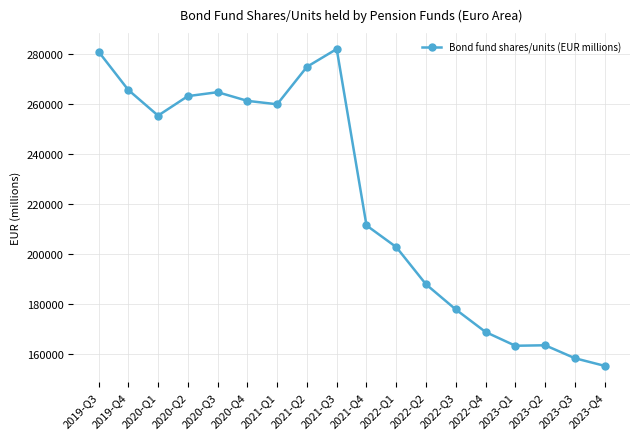

What position from the right is 2022-Q2?

7